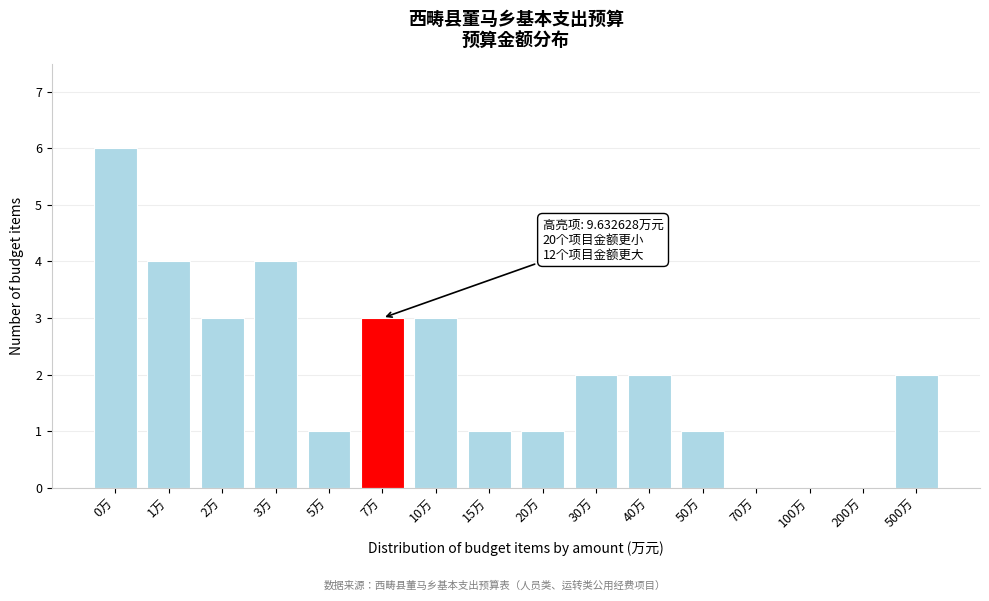

Reading left to right, what are all the values shown in this chart?

0万=6	1万=4	2万=3	3万=4	5万=1	7万=3	10万=3	15万=1	20万=1	30万=2	40万=2	50万=1	70万=0	100万=0	200万=0	500万=2